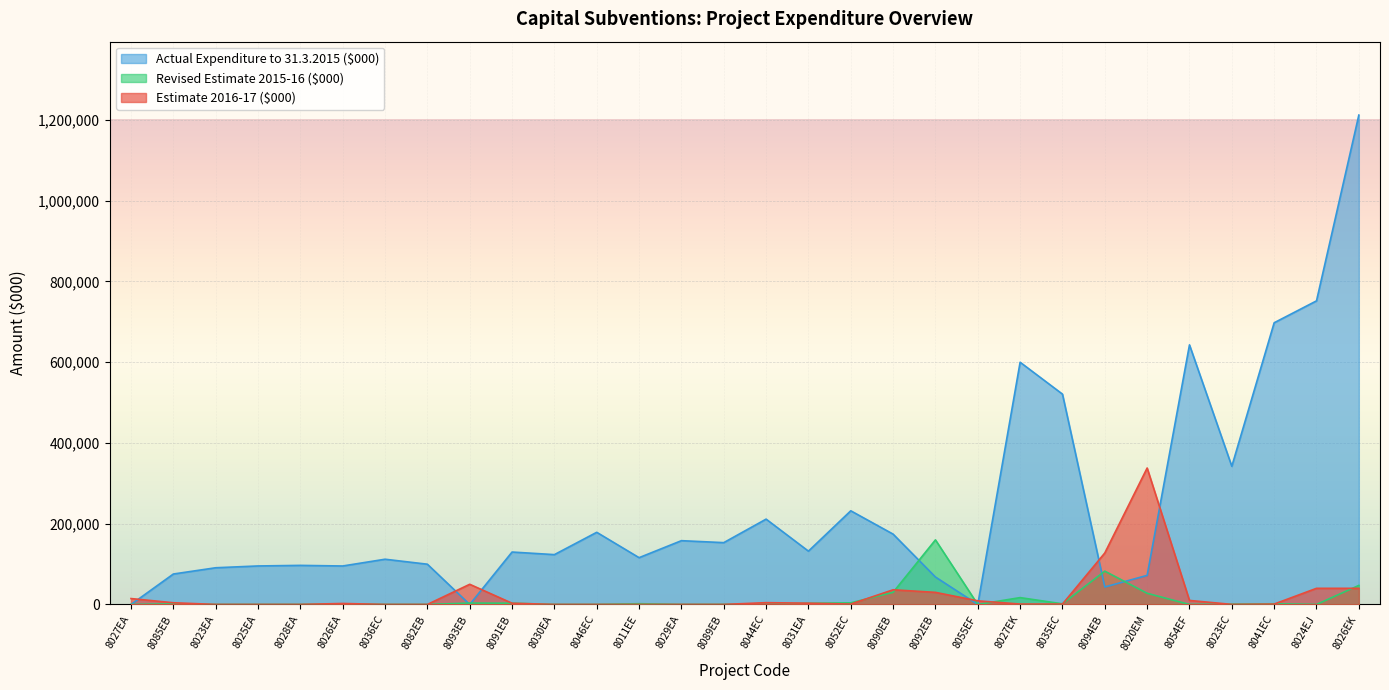

What is the maximum value for Actual Expenditure to 31.3.2015 ($000)?

1212200